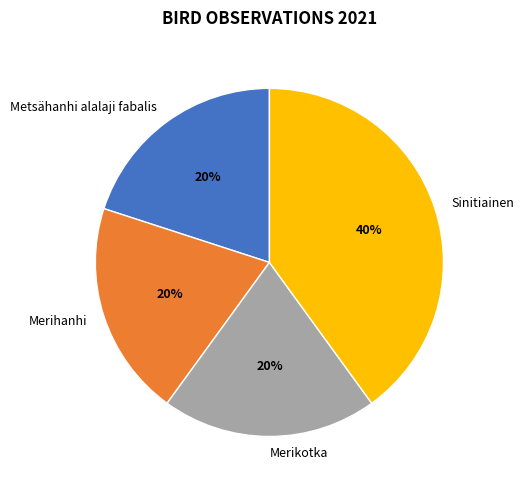

What is the largest slice in the pie chart?

Sinitiainen